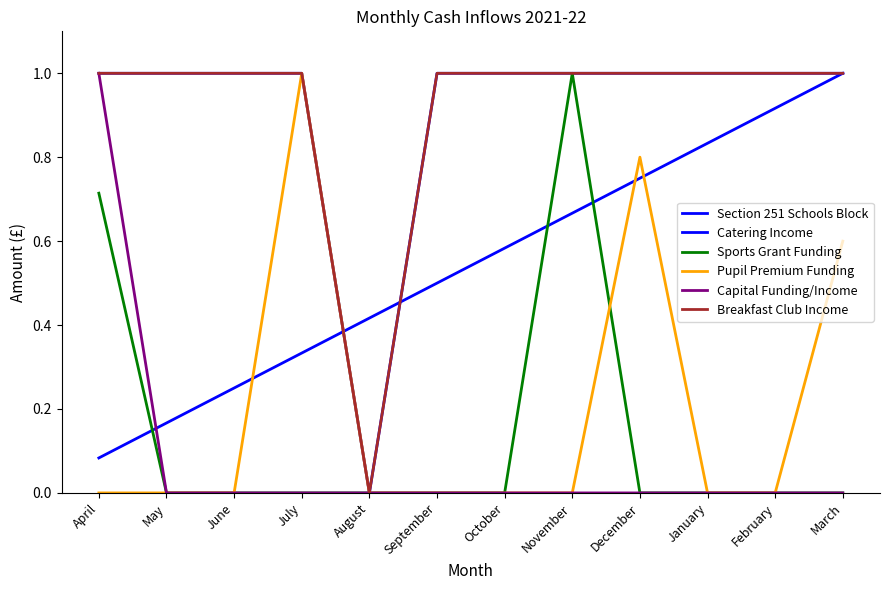

At how many categories does at least one series exceed 0?

12